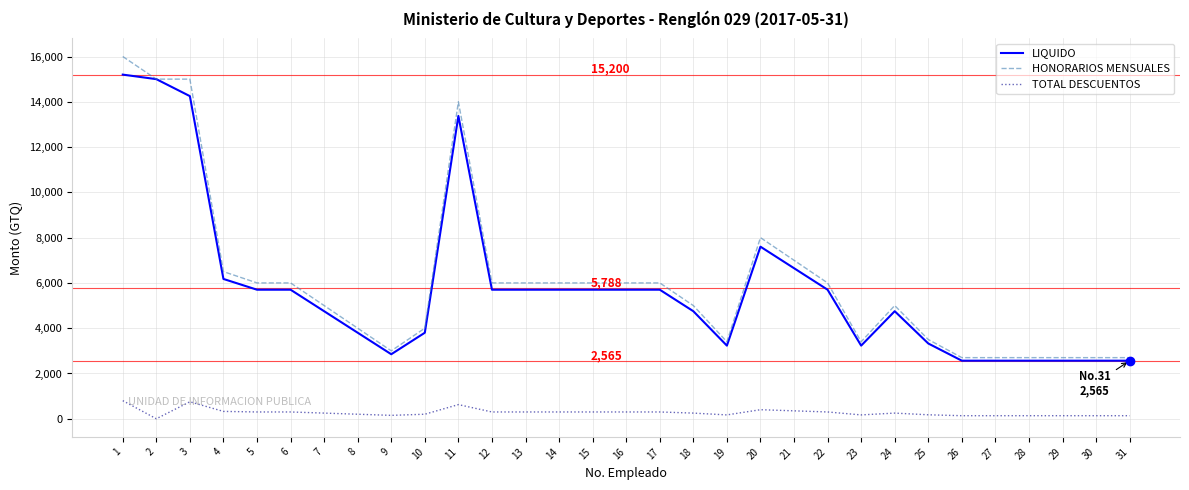

What is the minimum value for LIQUIDO?

2565